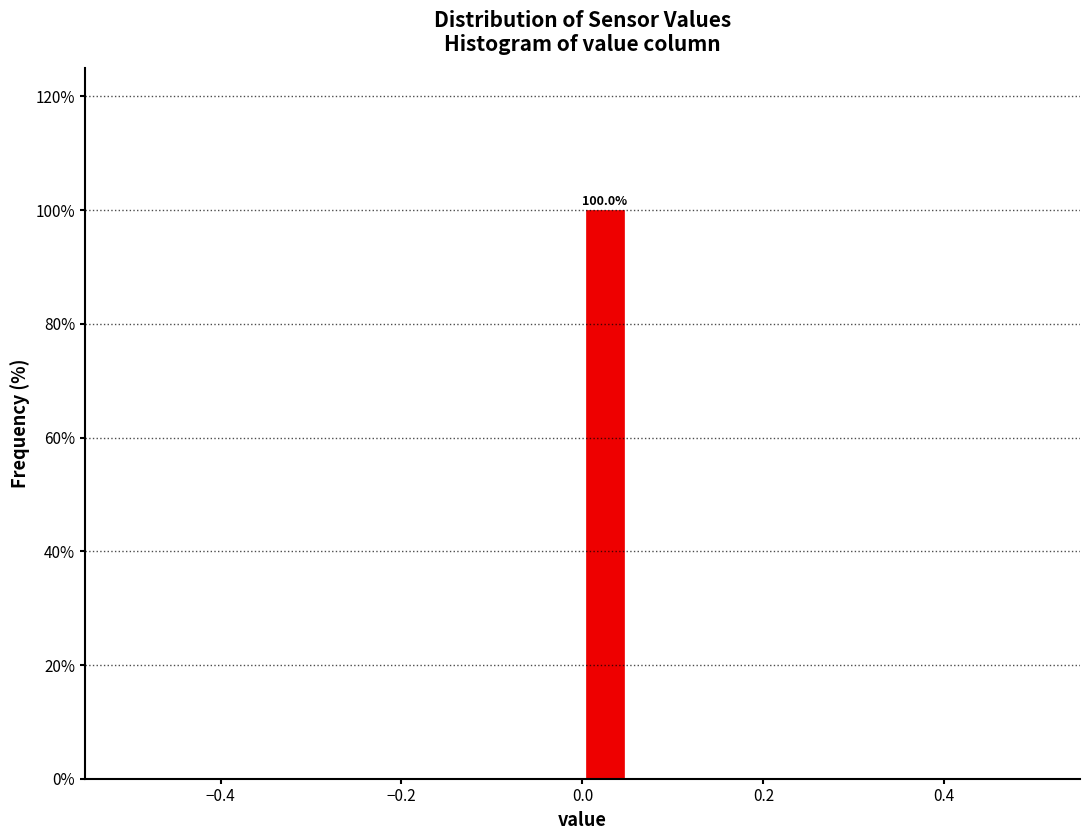

Read against the x-axis, roughly where is the centre of the tallest bar?

0.02